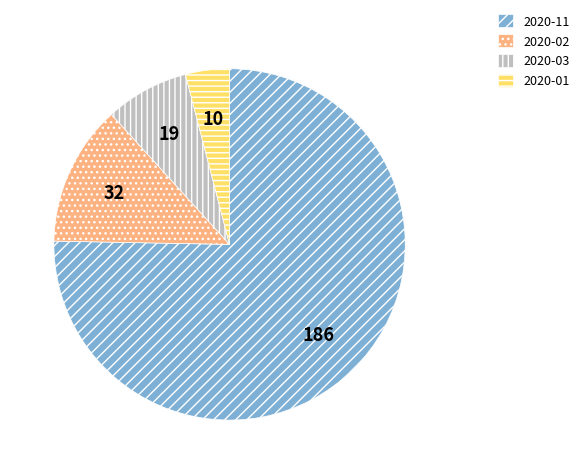

Combined, do 2020-11 and 2020-03 account for over 50%?

Yes